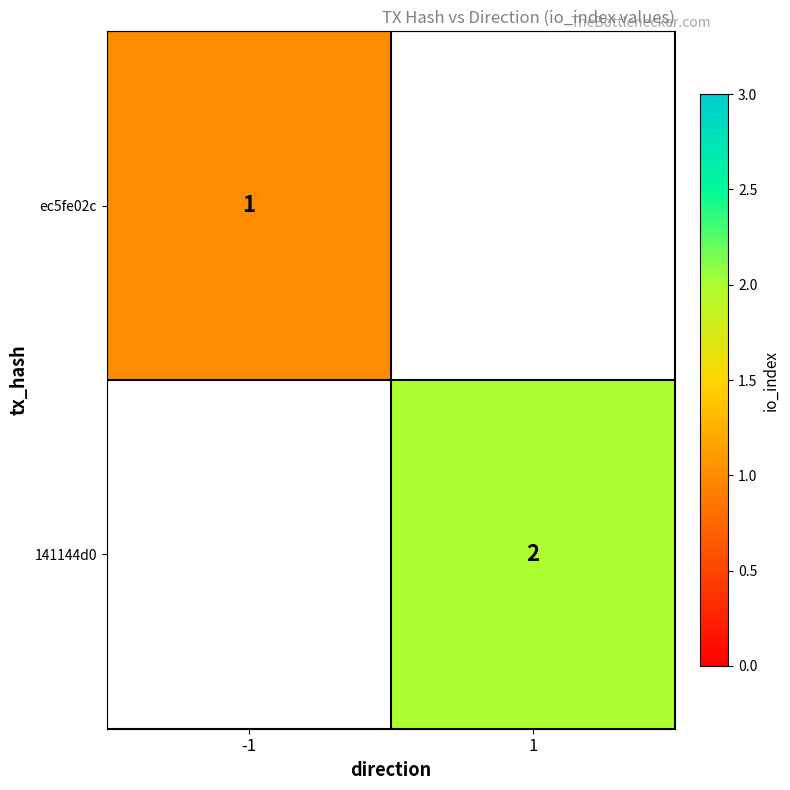

How many data points does each series have?

2